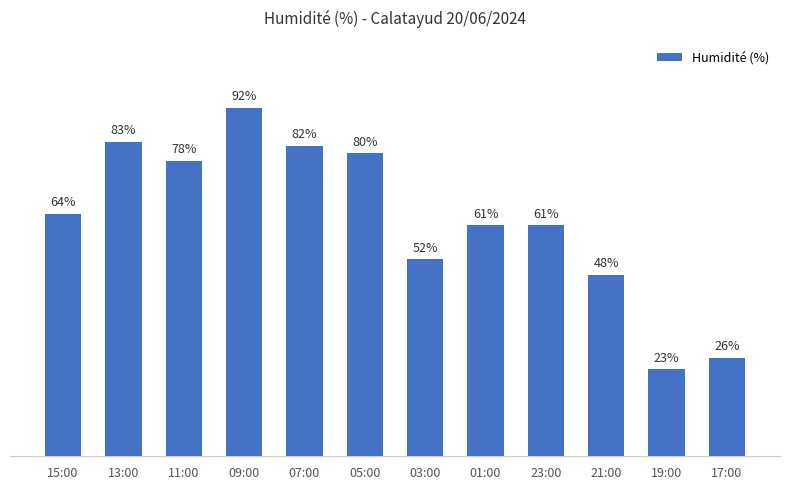

Does the chart contain any negative values?

No